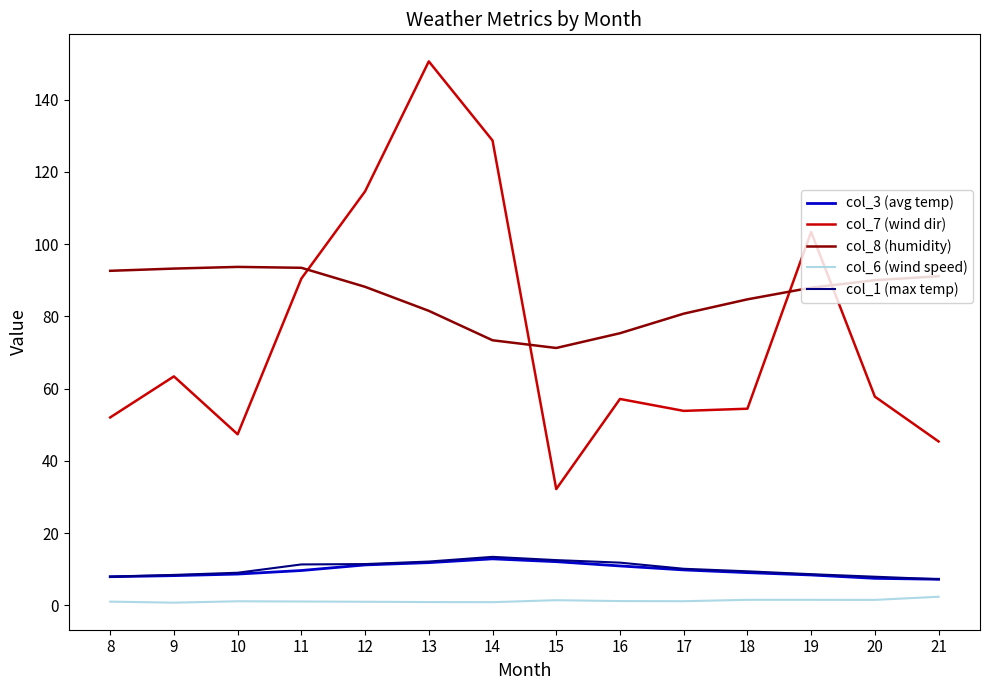

What is the total value across all series at 11?

205.8